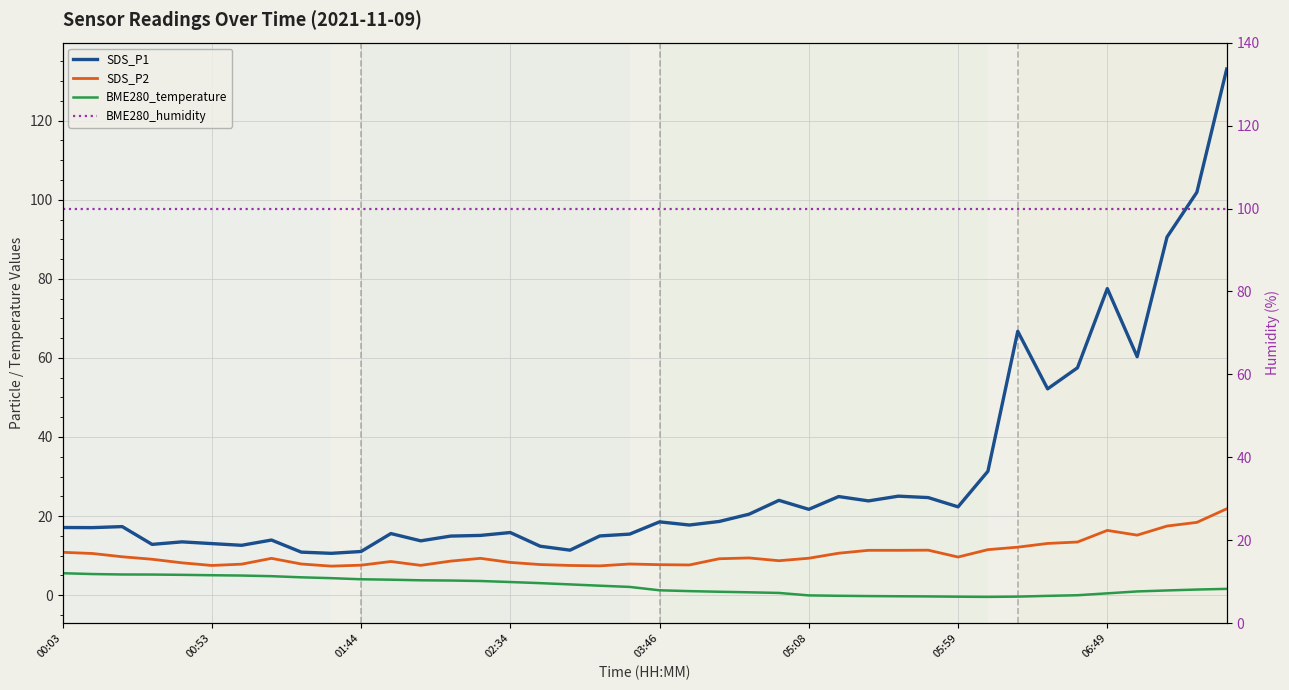

What is the sum of all BME280_temperature values?

89.7